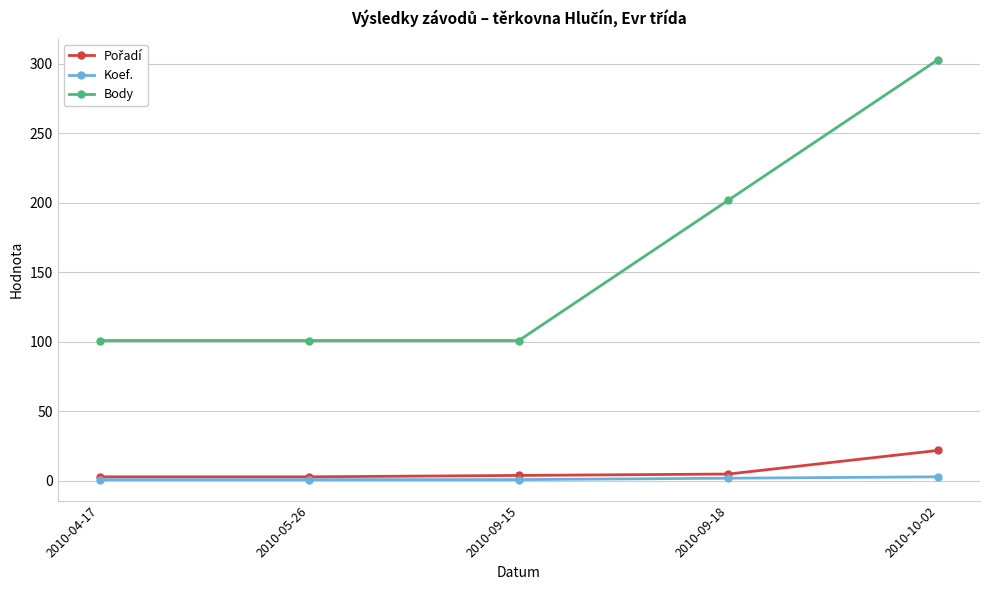

True or false: Body and Koef. cross at least once.

False